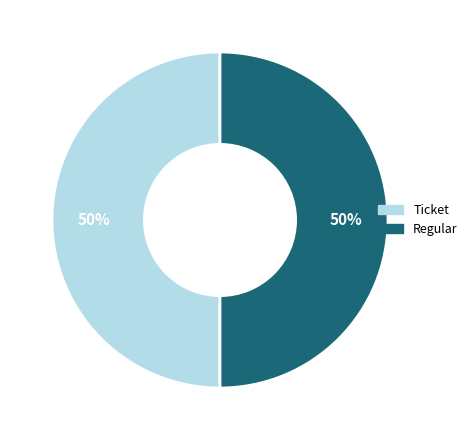

To the nearest percent, what is the average slice percentage?

50%